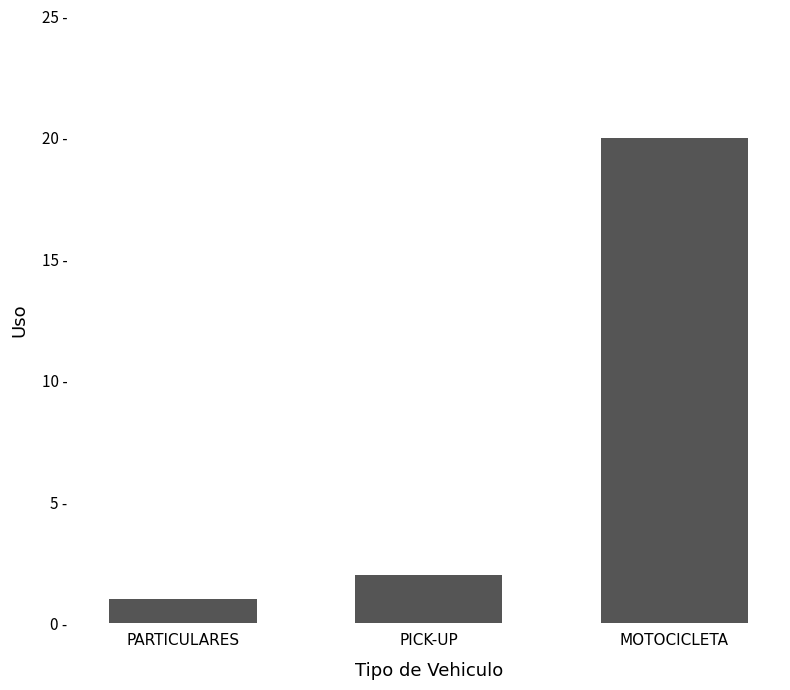

Approximately how many times larger is the value at MOTOCICLETA compared to PICK-UP?

10.0